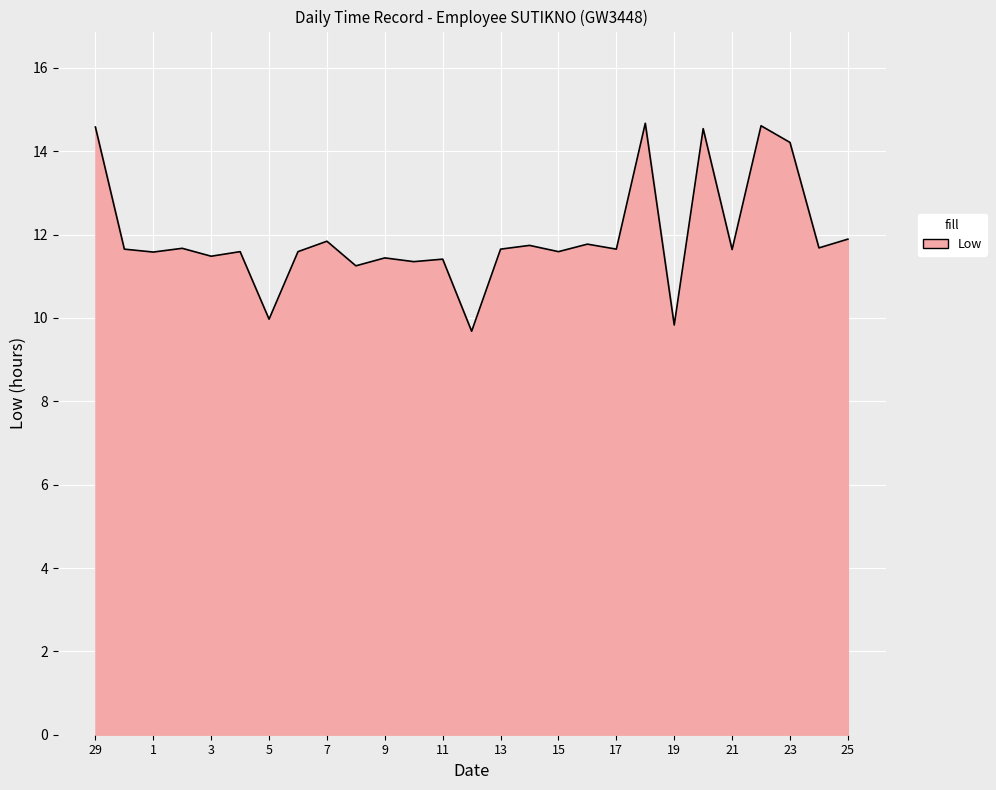

What is the smallest value displayed?

9.7